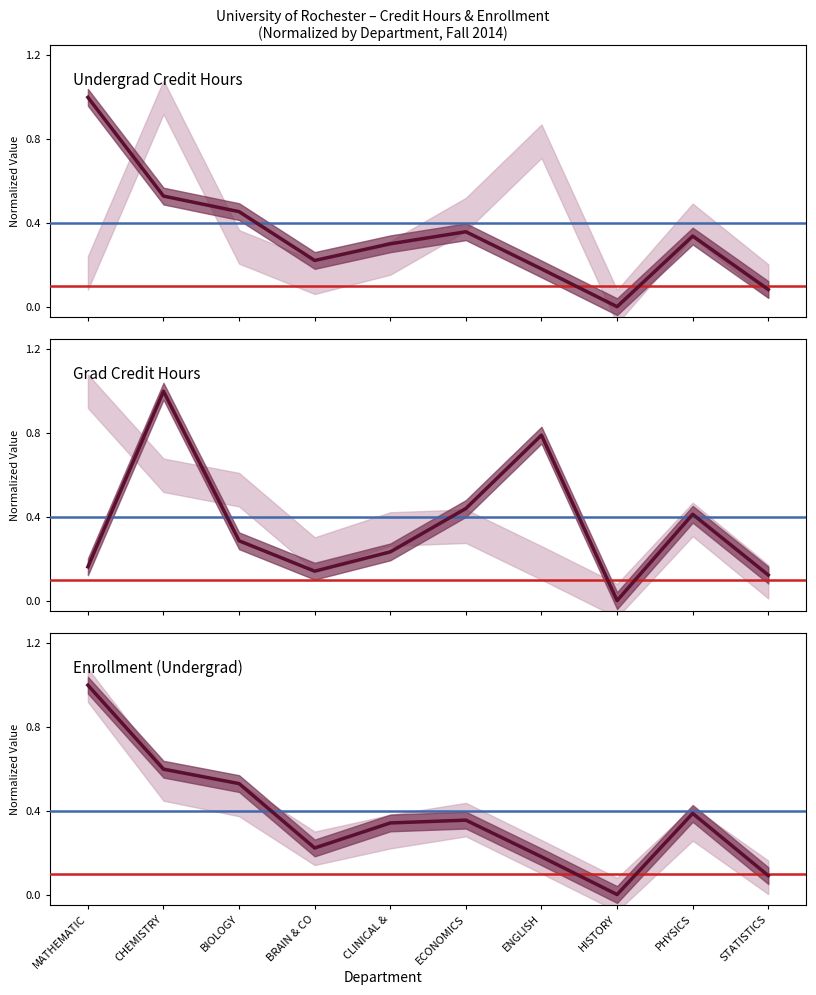

Is it true that Grad Credit Hours equals 0.4 at ECONOMICS?

True